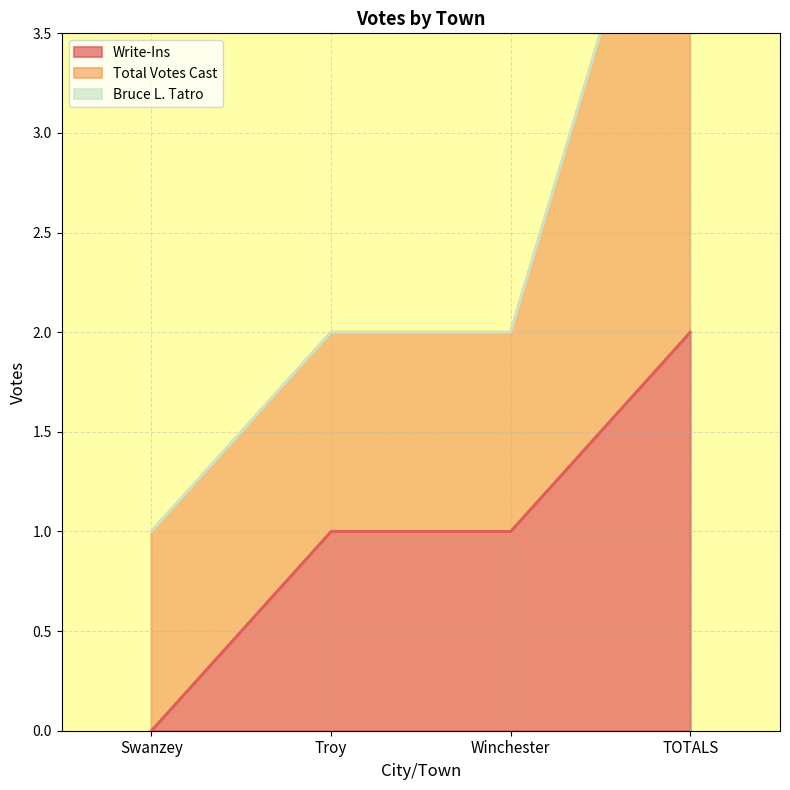

Between Winchester and Troy, which is larger?

Winchester